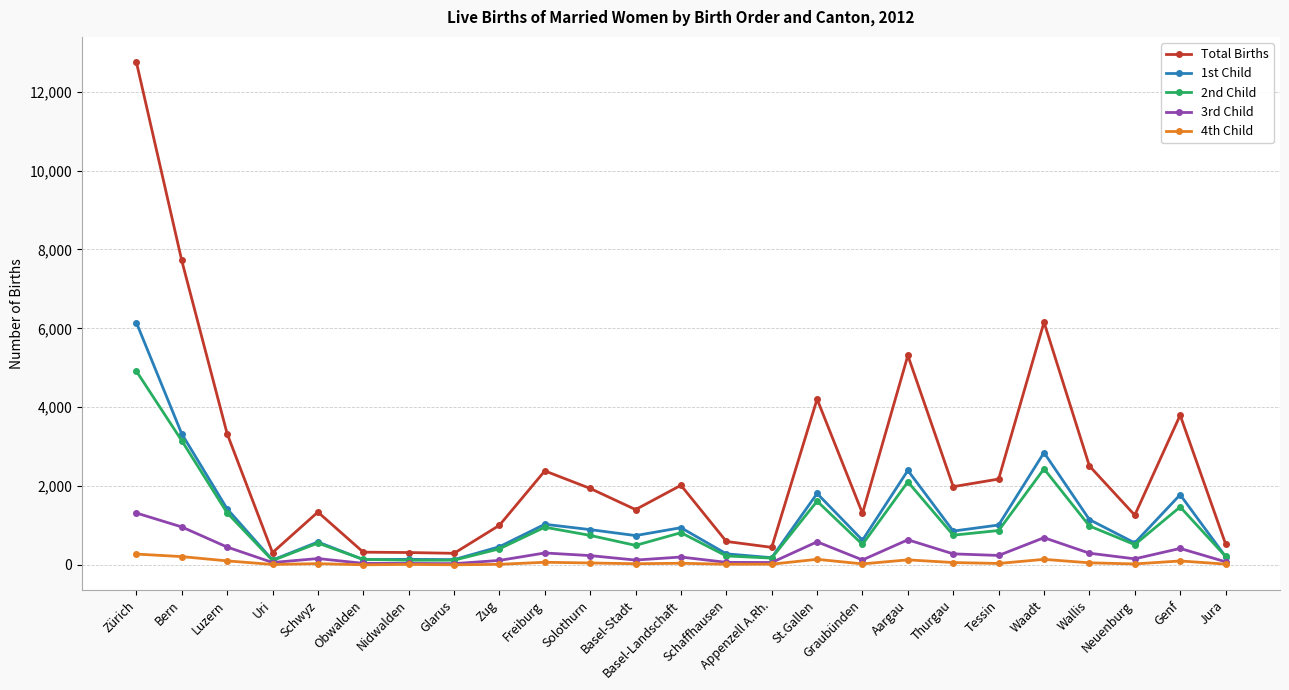

The value of 2nd Child at Waadt is 2437. True or false?

True